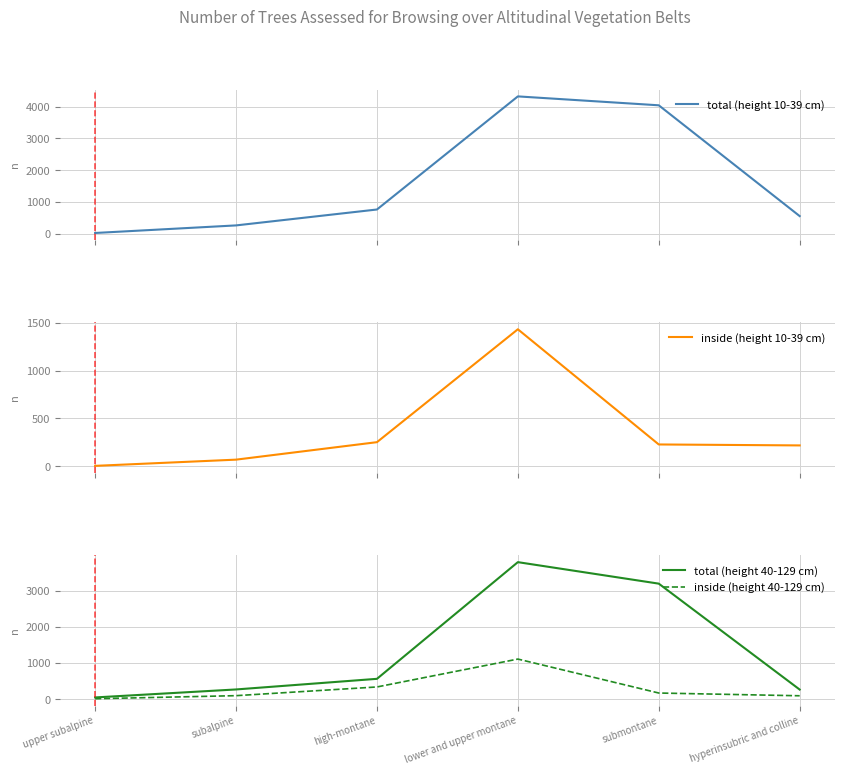

Reading right to left, what are all the values shown in this chart?

total (height 10-39 cm): 550	4047	4328	758	256	17
inside (height 10-39 cm): 217	227	1433	251	68	3
total (height 40-129 cm): 264	3196	3791	561	267	46
inside (height 40-129 cm): 92	168	1108	336	95	10